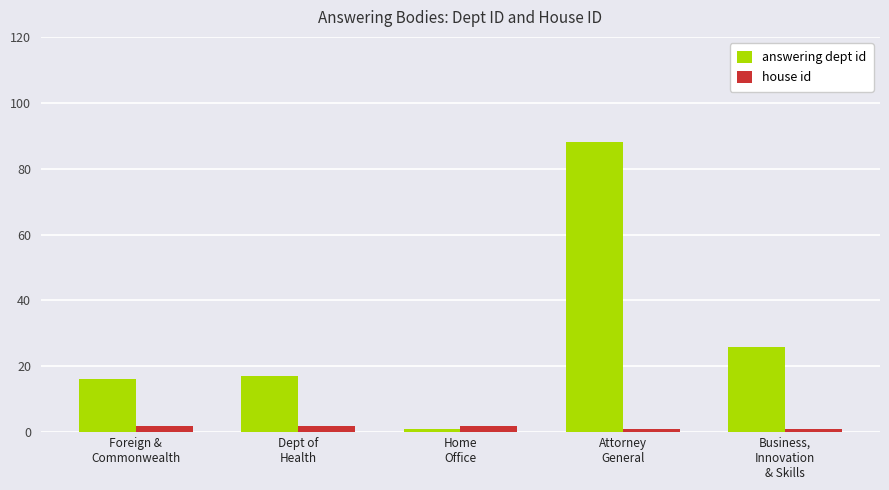

What is the label of the 1st bar from the right?

Business,
Innovation
& Skills